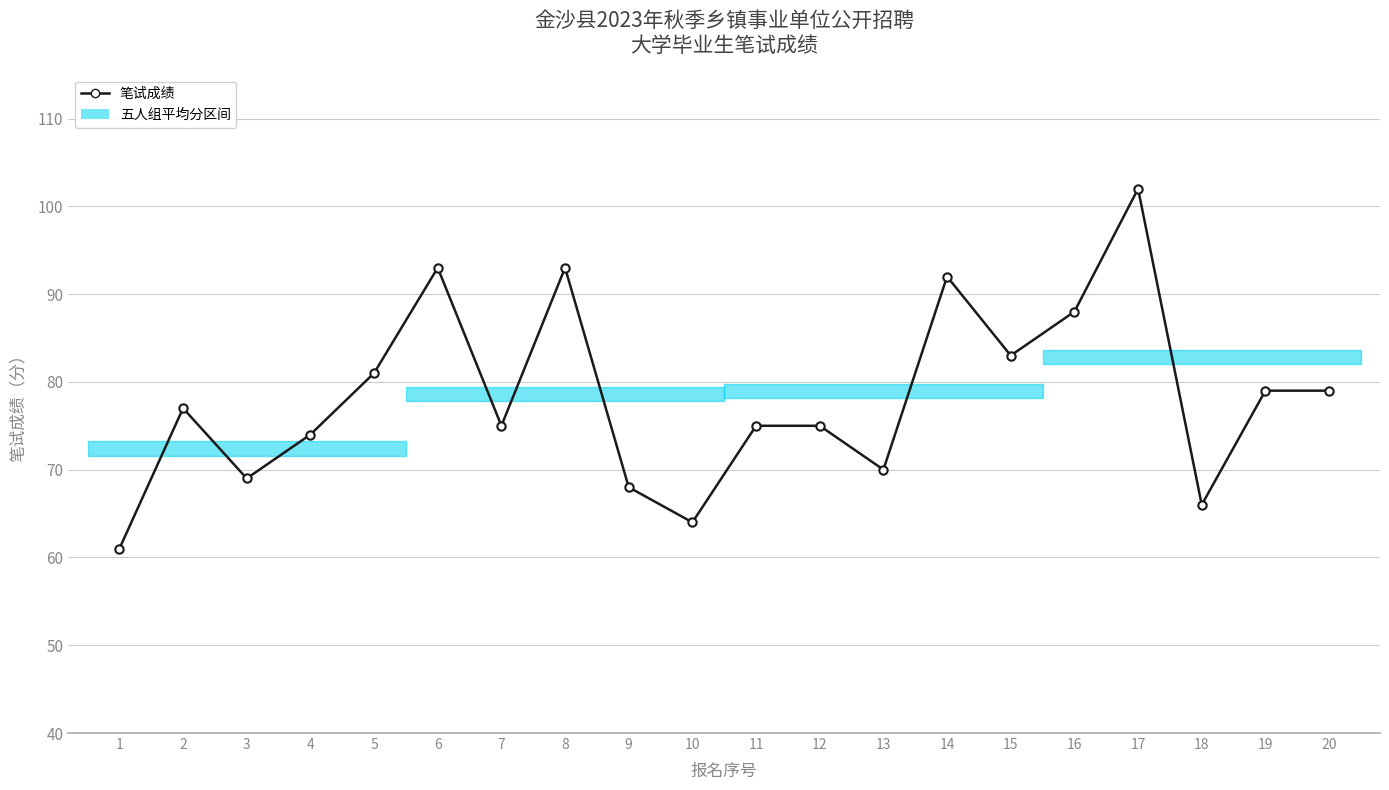

Reading left to right, what are all the values shown in this chart?

61	77	69	74	81	93	75	93	68	64	75	75	70	92	83	88	102	66	79	79